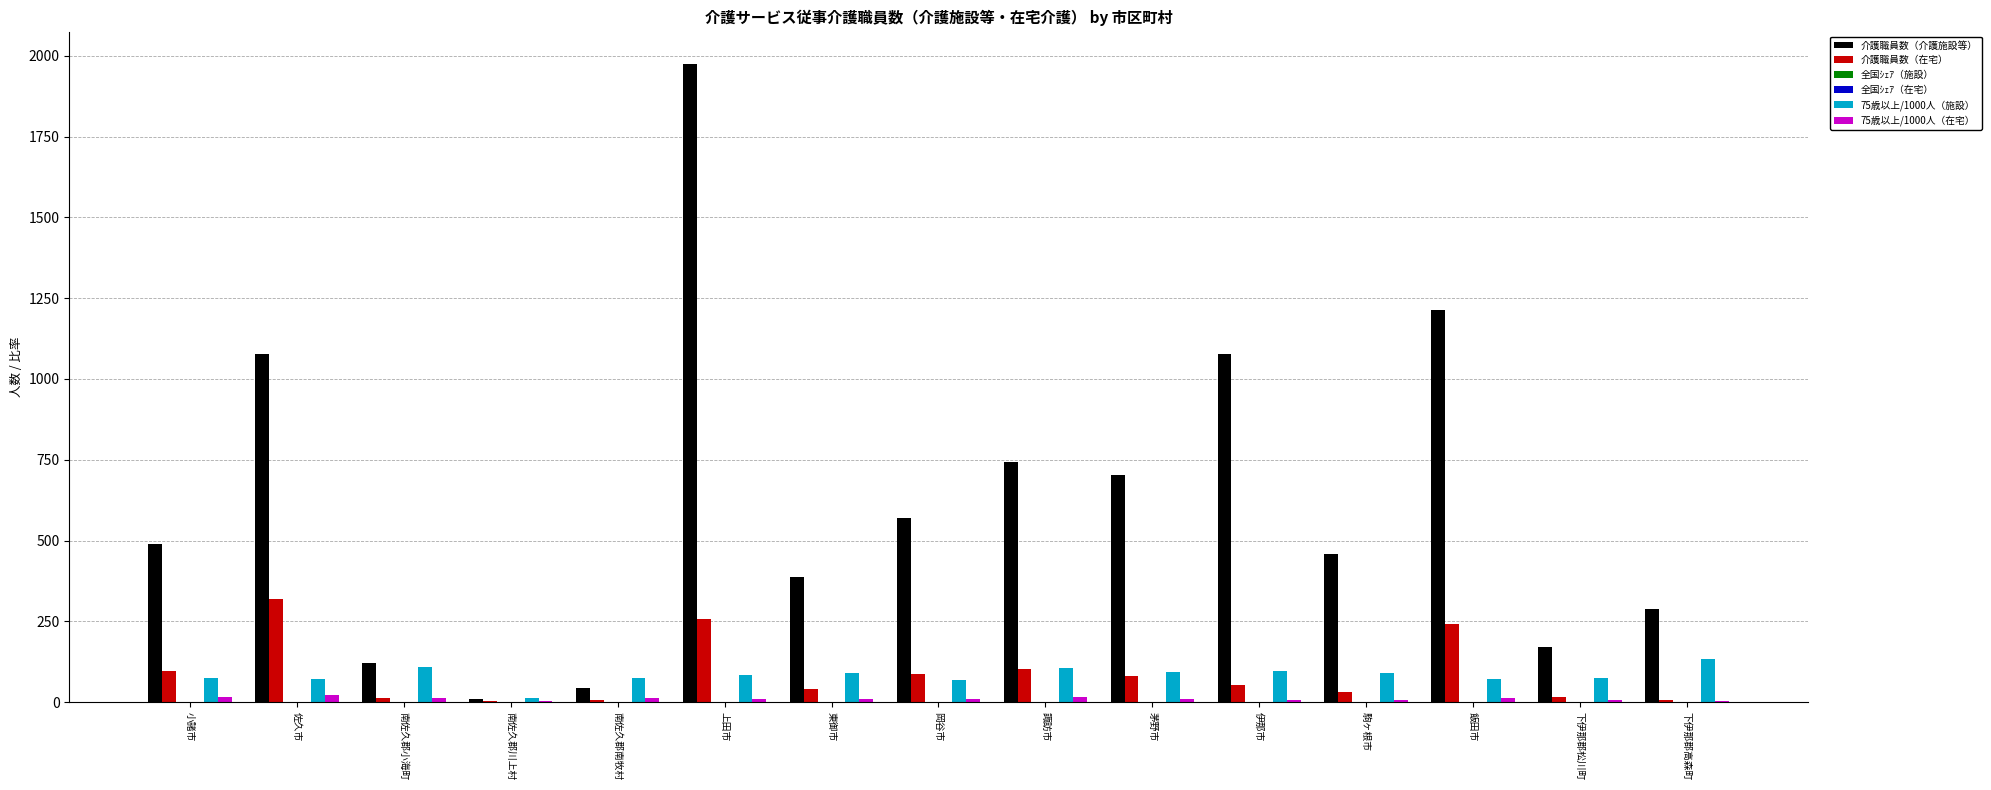

The value of 介護職員数（在宅） at 岡谷市 is 85.3. True or false?

True